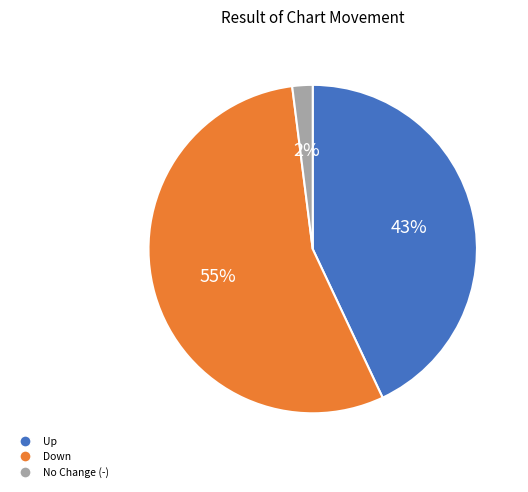

Is there a majority slice in this chart?

Yes